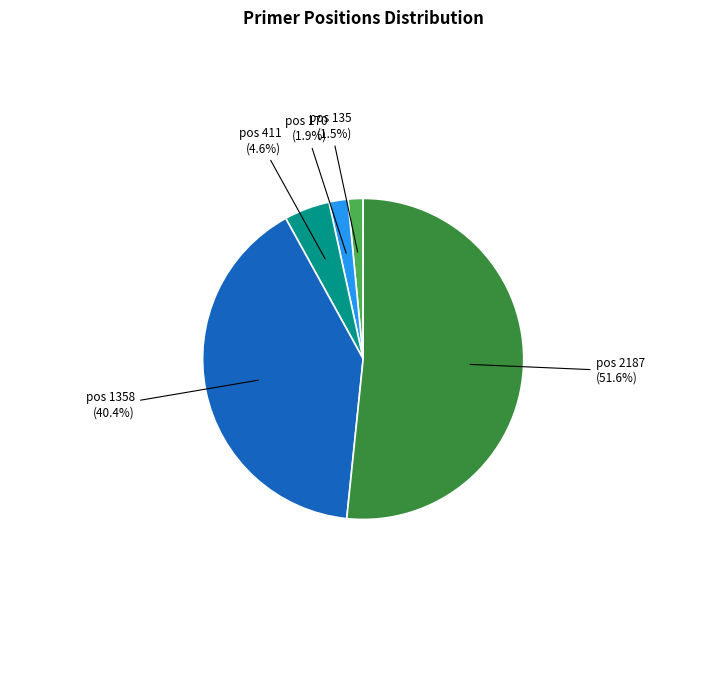

Is there any slice that represents more than half of the pie?

Yes